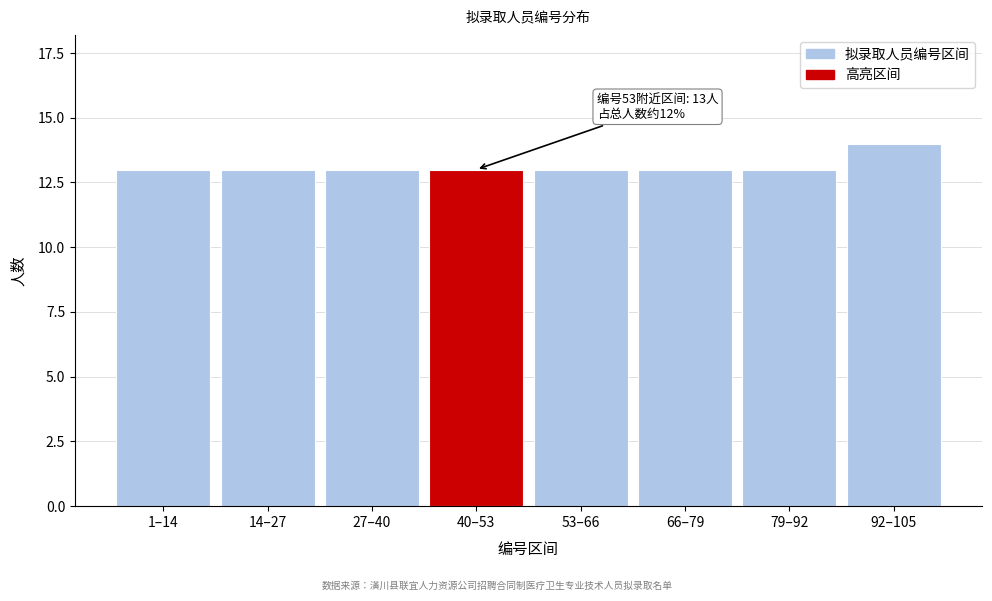

Reading left to right, what are all the values shown in this chart?

1–14=13	14–27=13	27–40=13	40–53=13	53–66=13	66–79=13	79–92=13	92–105=14